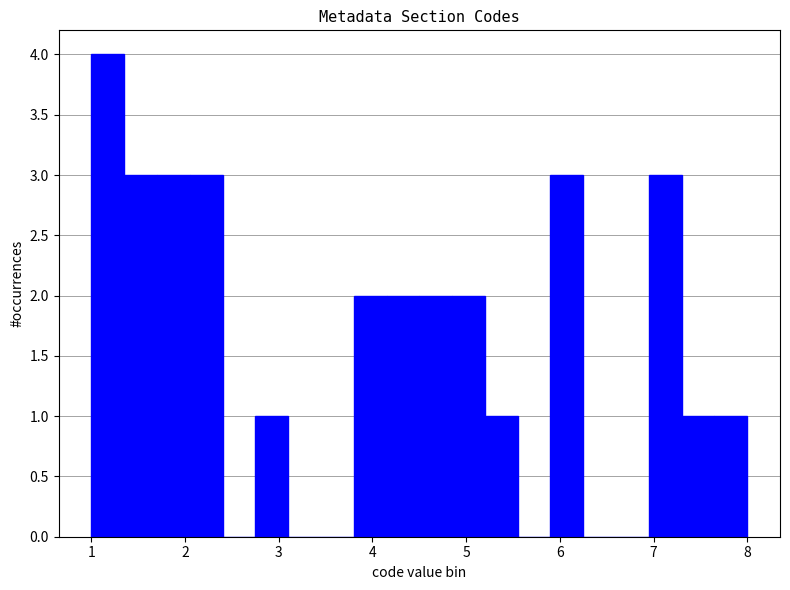

Read against the x-axis, roughly where is the centre of the tallest bar?

1.2